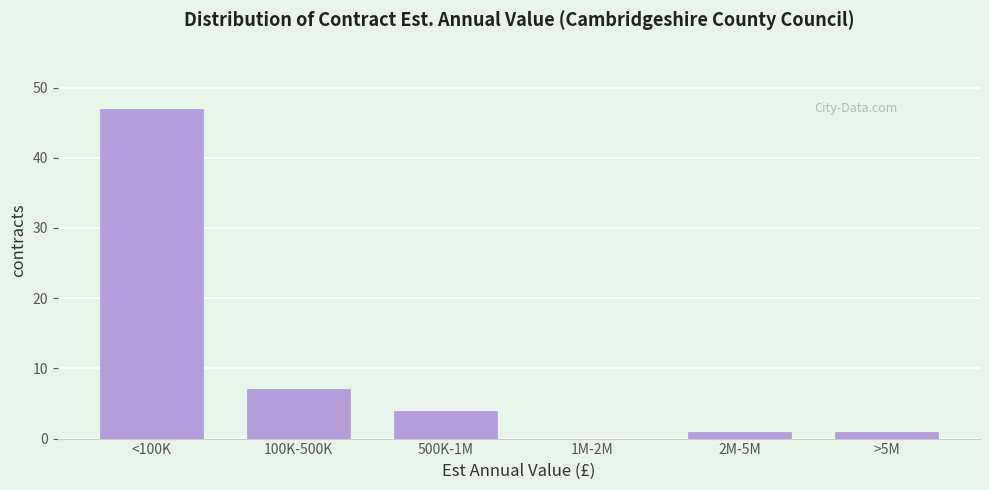

Reading left to right, transcribe all the data shown in this chart.

<100K=47	100K-500K=7	500K-1M=4	1M-2M=0	2M-5M=1	>5M=1